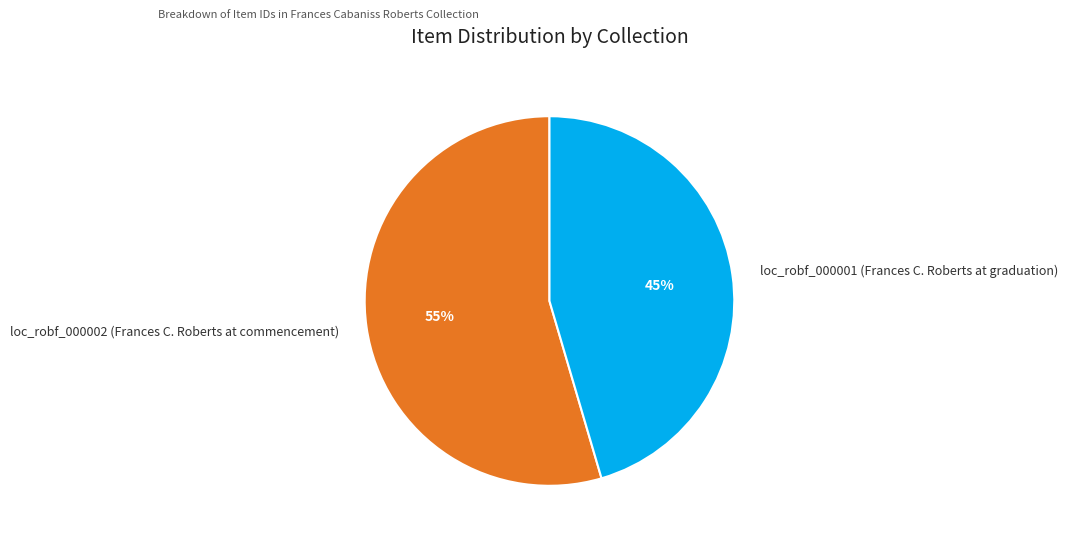

How many segments does this pie chart have?

2